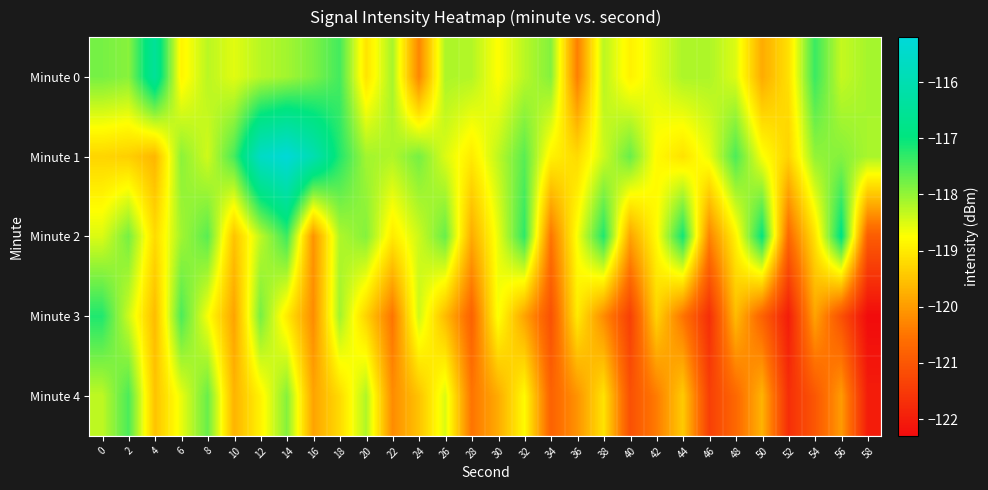

What is the spread (max minus min) of values at 30?

1.5